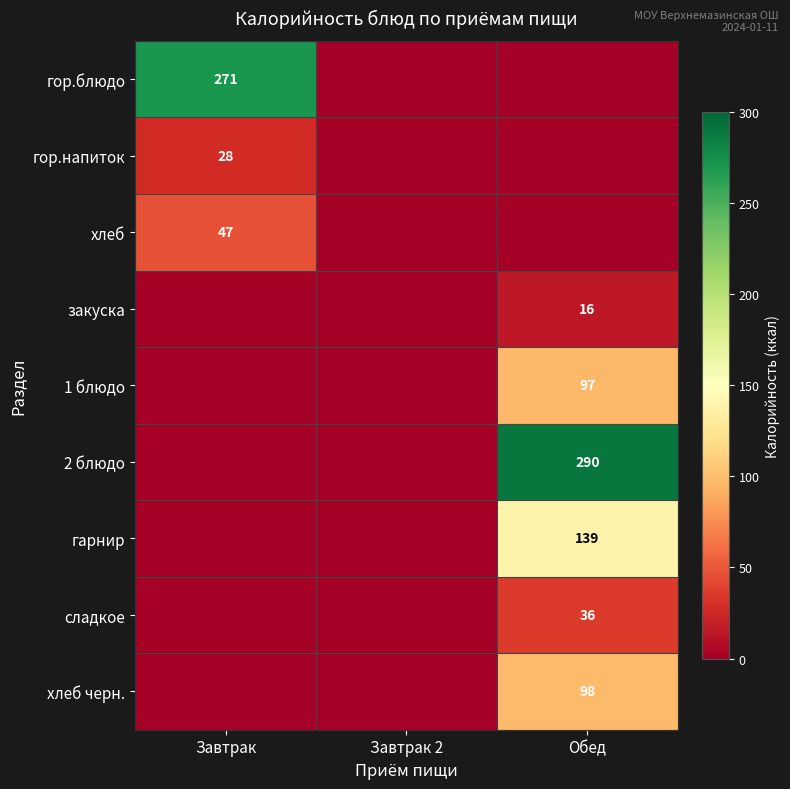

True or false: 2 блюдо has a value of 180 at Обед.

False